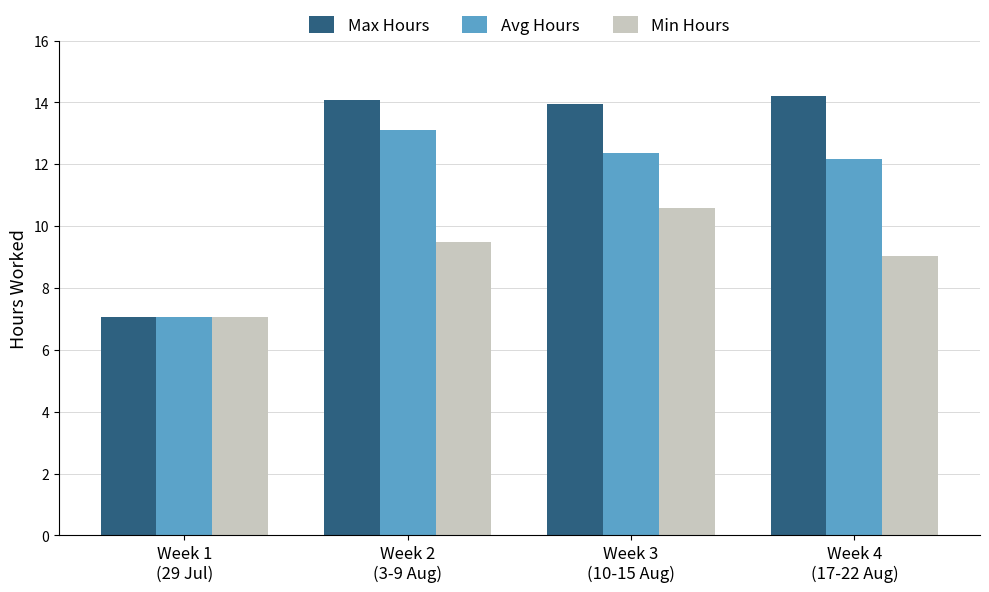

How many bars are there in total?

12